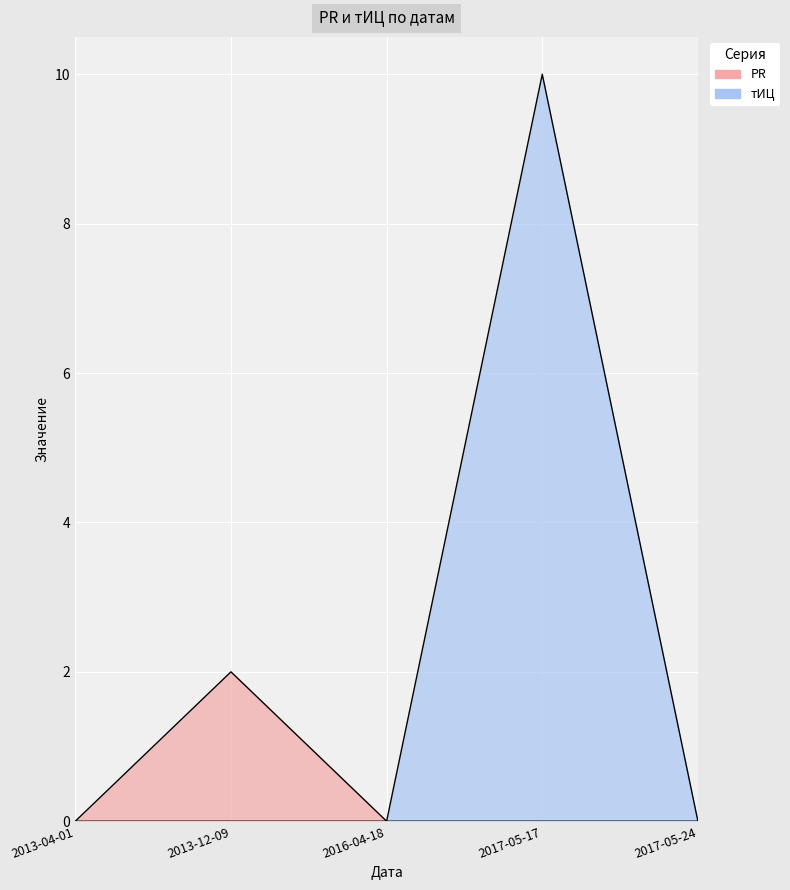

Rank the series by their maximum value, from lowest to highest.

PR, тИЦ